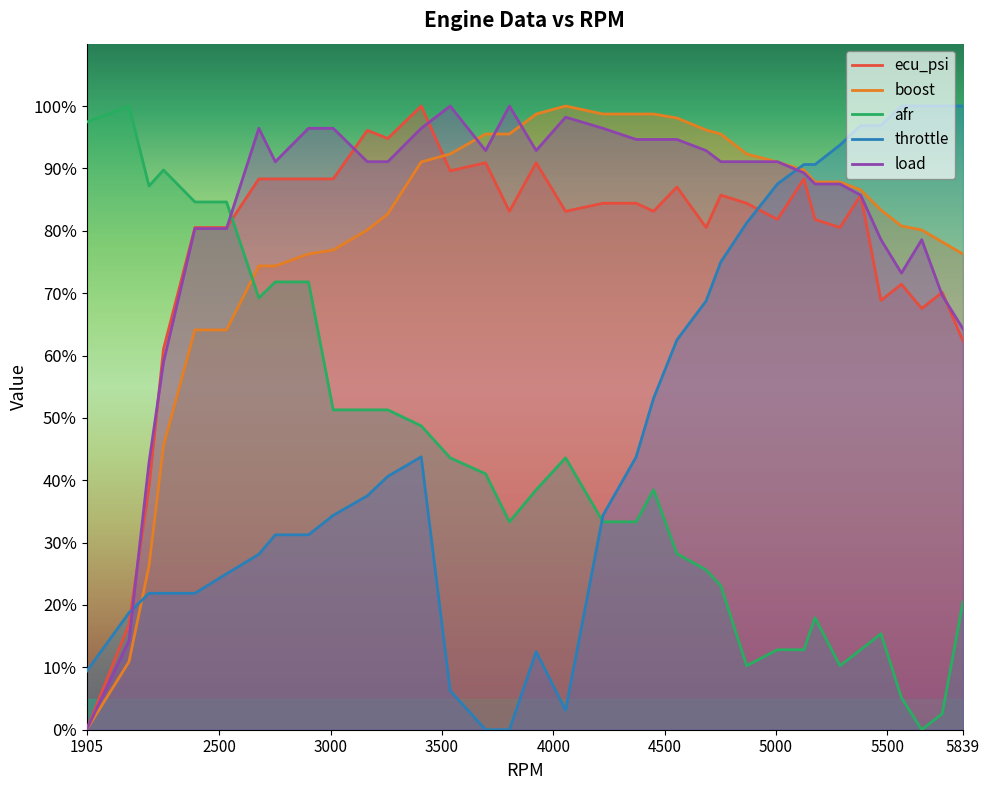

How many intersections are there between afr and ecu_psi?

1